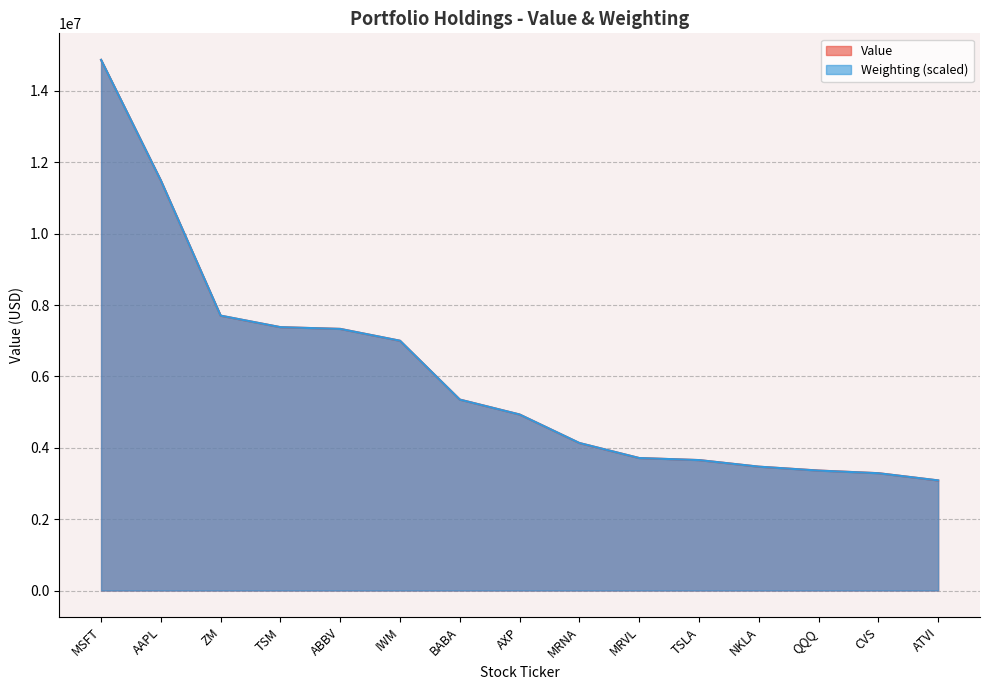

How many lines are shown in the chart?

2